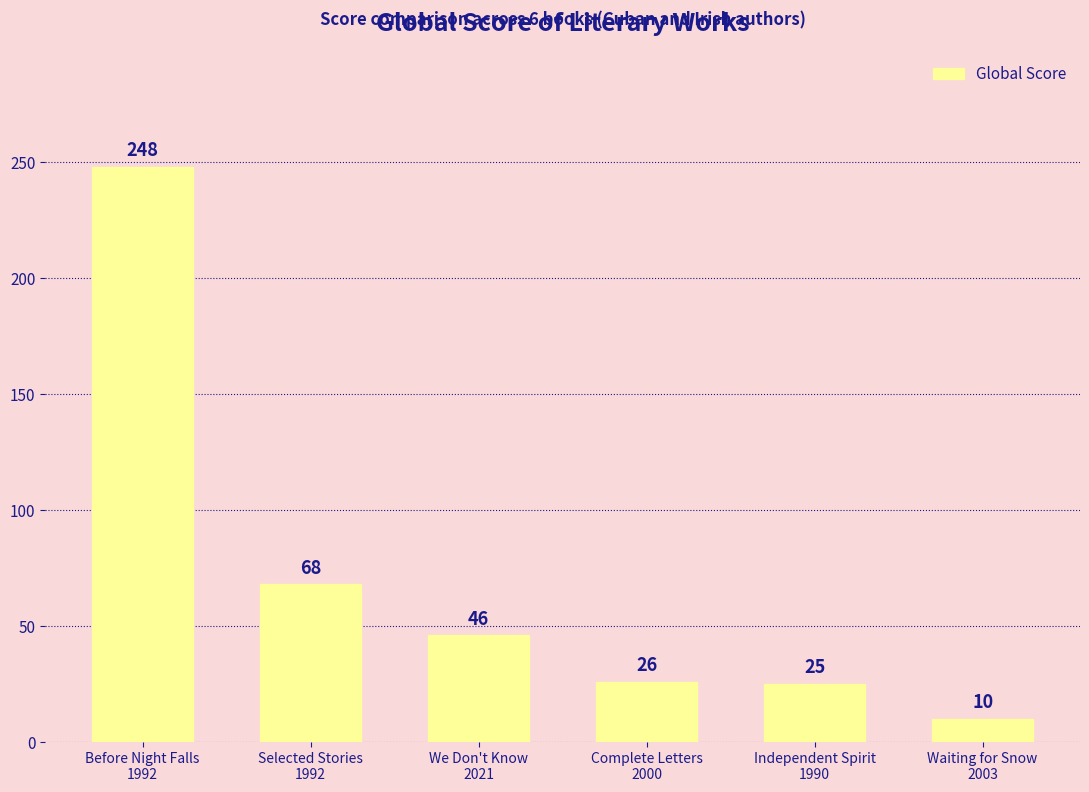

What is the sum of the values at Waiting for Snow
2003 and Before Night Falls
1992?

258